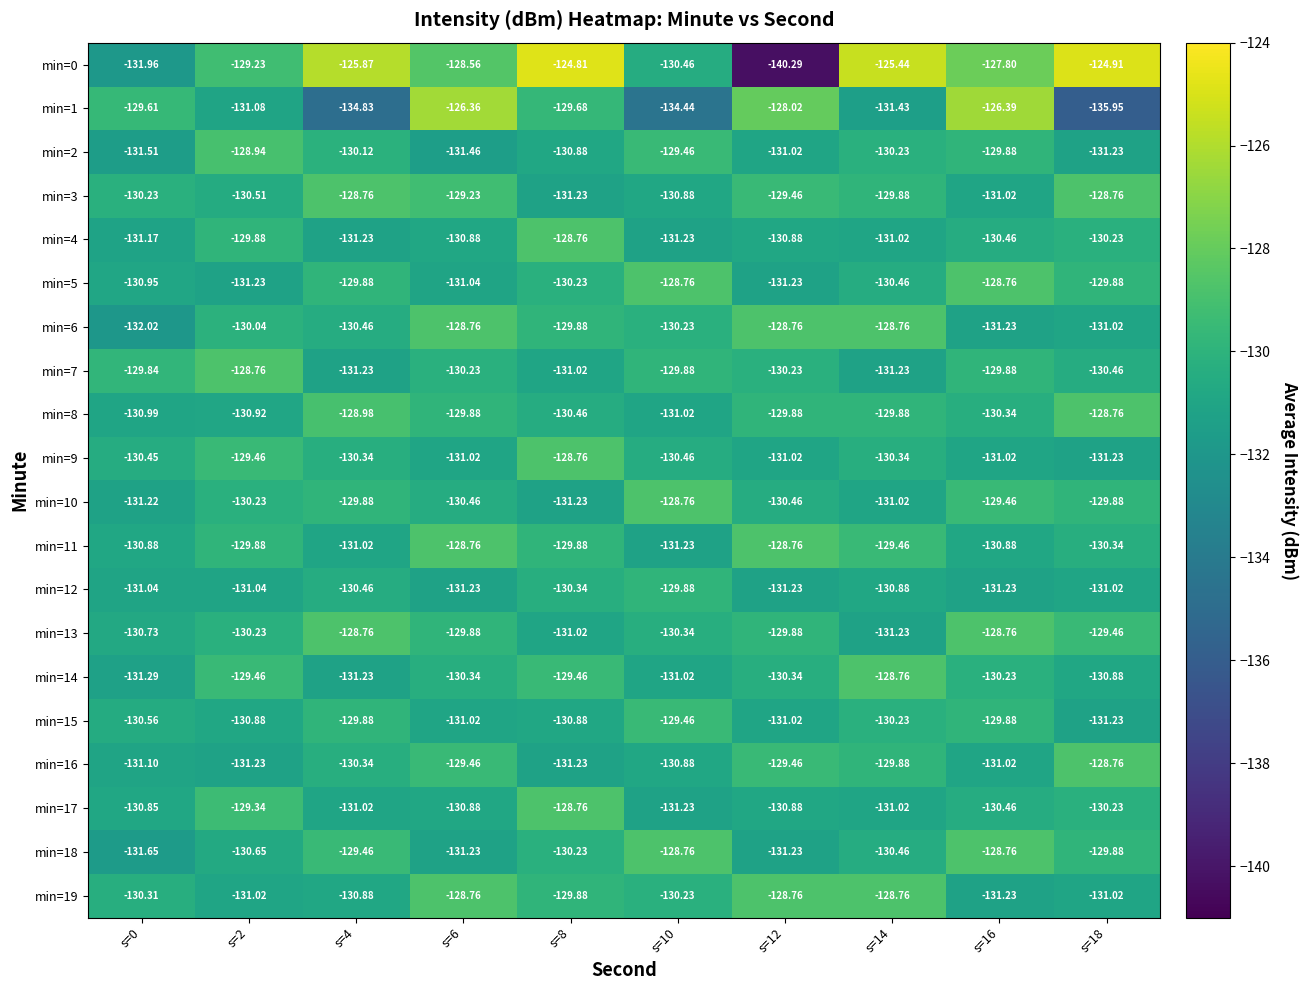

Reading right to left, extract all data points from this chart.

min=0: s=18=-124.9	s=16=-127.8	s=14=-125.4	s=12=-140.3	s=10=-130.5	s=8=-124.8	s=6=-128.6	s=4=-125.9	s=2=-129.2	s=0=-132.0
min=1: s=18=-135.9	s=16=-126.4	s=14=-131.4	s=12=-128.0	s=10=-134.4	s=8=-129.7	s=6=-126.4	s=4=-134.8	s=2=-131.1	s=0=-129.6
min=2: s=18=-131.2	s=16=-129.9	s=14=-130.2	s=12=-131.0	s=10=-129.5	s=8=-130.9	s=6=-131.5	s=4=-130.1	s=2=-128.9	s=0=-131.5
min=3: s=18=-128.8	s=16=-131.0	s=14=-129.9	s=12=-129.5	s=10=-130.9	s=8=-131.2	s=6=-129.2	s=4=-128.8	s=2=-130.5	s=0=-130.2
min=4: s=18=-130.2	s=16=-130.5	s=14=-131.0	s=12=-130.9	s=10=-131.2	s=8=-128.8	s=6=-130.9	s=4=-131.2	s=2=-129.9	s=0=-131.2
min=5: s=18=-129.9	s=16=-128.8	s=14=-130.5	s=12=-131.2	s=10=-128.8	s=8=-130.2	s=6=-131.0	s=4=-129.9	s=2=-131.2	s=0=-130.9
min=6: s=18=-131.0	s=16=-131.2	s=14=-128.8	s=12=-128.8	s=10=-130.2	s=8=-129.9	s=6=-128.8	s=4=-130.5	s=2=-130.0	s=0=-132.0
min=7: s=18=-130.5	s=16=-129.9	s=14=-131.2	s=12=-130.2	s=10=-129.9	s=8=-131.0	s=6=-130.2	s=4=-131.2	s=2=-128.8	s=0=-129.8
min=8: s=18=-128.8	s=16=-130.3	s=14=-129.9	s=12=-129.9	s=10=-131.0	s=8=-130.5	s=6=-129.9	s=4=-129.0	s=2=-130.9	s=0=-131.0
min=9: s=18=-131.2	s=16=-131.0	s=14=-130.3	s=12=-131.0	s=10=-130.5	s=8=-128.8	s=6=-131.0	s=4=-130.3	s=2=-129.5	s=0=-130.4
min=10: s=18=-129.9	s=16=-129.5	s=14=-131.0	s=12=-130.5	s=10=-128.8	s=8=-131.2	s=6=-130.5	s=4=-129.9	s=2=-130.2	s=0=-131.2
min=11: s=18=-130.3	s=16=-130.9	s=14=-129.5	s=12=-128.8	s=10=-131.2	s=8=-129.9	s=6=-128.8	s=4=-131.0	s=2=-129.9	s=0=-130.9
min=12: s=18=-131.0	s=16=-131.2	s=14=-130.9	s=12=-131.2	s=10=-129.9	s=8=-130.3	s=6=-131.2	s=4=-130.5	s=2=-131.0	s=0=-131.0
min=13: s=18=-129.5	s=16=-128.8	s=14=-131.2	s=12=-129.9	s=10=-130.3	s=8=-131.0	s=6=-129.9	s=4=-128.8	s=2=-130.2	s=0=-130.7
min=14: s=18=-130.9	s=16=-130.2	s=14=-128.8	s=12=-130.3	s=10=-131.0	s=8=-129.5	s=6=-130.3	s=4=-131.2	s=2=-129.5	s=0=-131.3
min=15: s=18=-131.2	s=16=-129.9	s=14=-130.2	s=12=-131.0	s=10=-129.5	s=8=-130.9	s=6=-131.0	s=4=-129.9	s=2=-130.9	s=0=-130.6
min=16: s=18=-128.8	s=16=-131.0	s=14=-129.9	s=12=-129.5	s=10=-130.9	s=8=-131.2	s=6=-129.5	s=4=-130.3	s=2=-131.2	s=0=-131.1
min=17: s=18=-130.2	s=16=-130.5	s=14=-131.0	s=12=-130.9	s=10=-131.2	s=8=-128.8	s=6=-130.9	s=4=-131.0	s=2=-129.3	s=0=-130.8
min=18: s=18=-129.9	s=16=-128.8	s=14=-130.5	s=12=-131.2	s=10=-128.8	s=8=-130.2	s=6=-131.2	s=4=-129.5	s=2=-130.7	s=0=-131.7
min=19: s=18=-131.0	s=16=-131.2	s=14=-128.8	s=12=-128.8	s=10=-130.2	s=8=-129.9	s=6=-128.8	s=4=-130.9	s=2=-131.0	s=0=-130.3